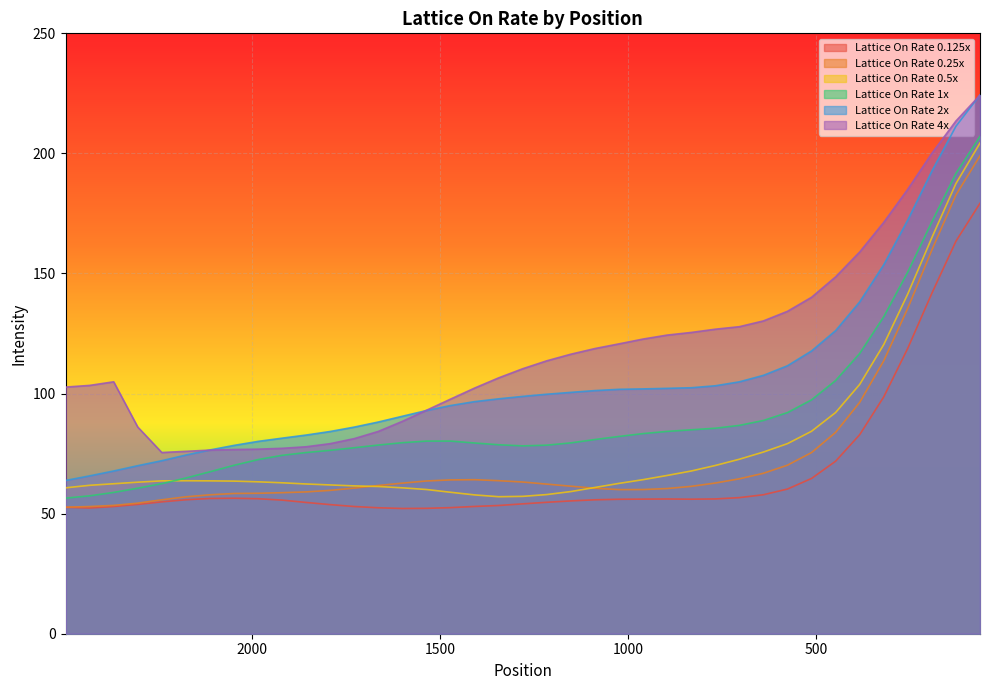

What are all the series names shown in the legend?

0.125x, 0.25x, 0.5x, 1x, 2x, 4x